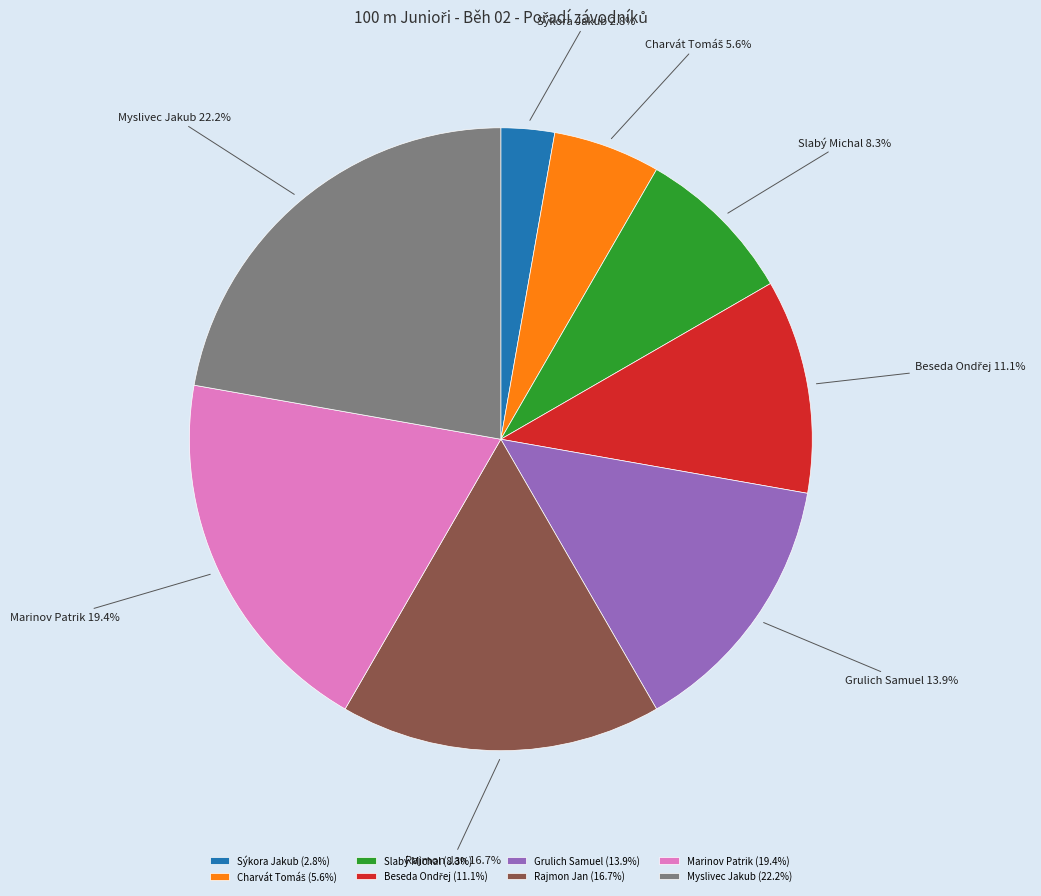

Approximately how many times larger is the value at Marinov Patrik compared to Rajmon Jan?

1.2